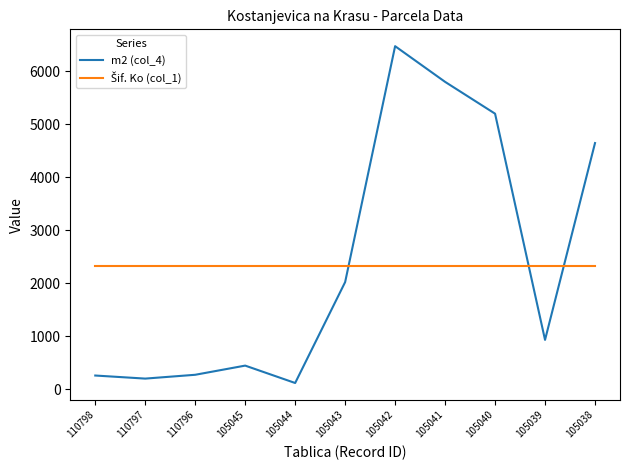

The value of m2 (col_4) at 105038 is 4647. True or false?

True